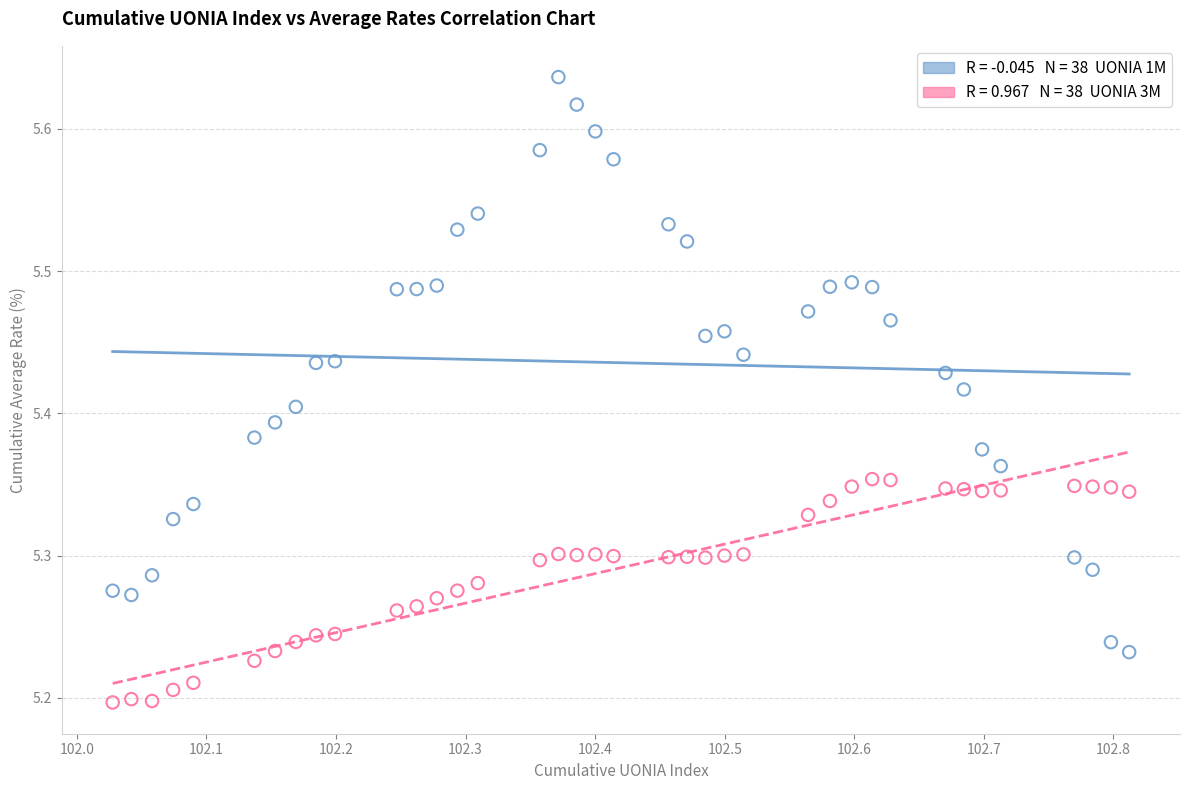

Across all data points, what is the range of X values (max minus min)?

0.8